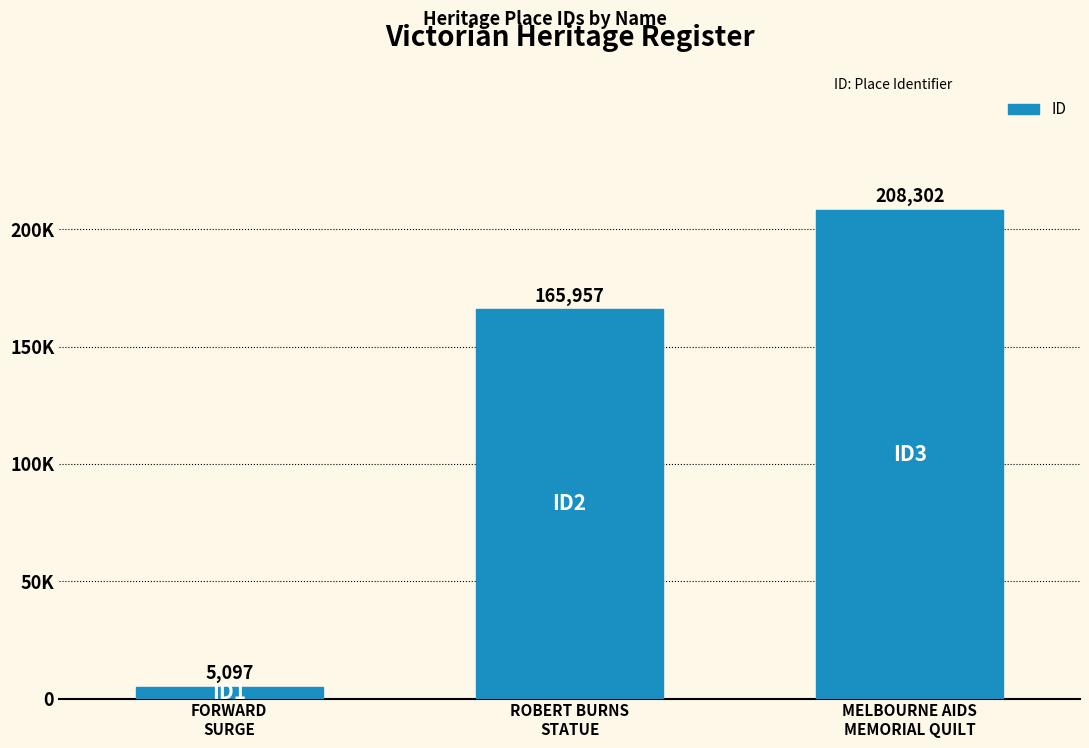

What is the label of the 3rd bar from the left?

MELBOURNE AIDS
MEMORIAL QUILT